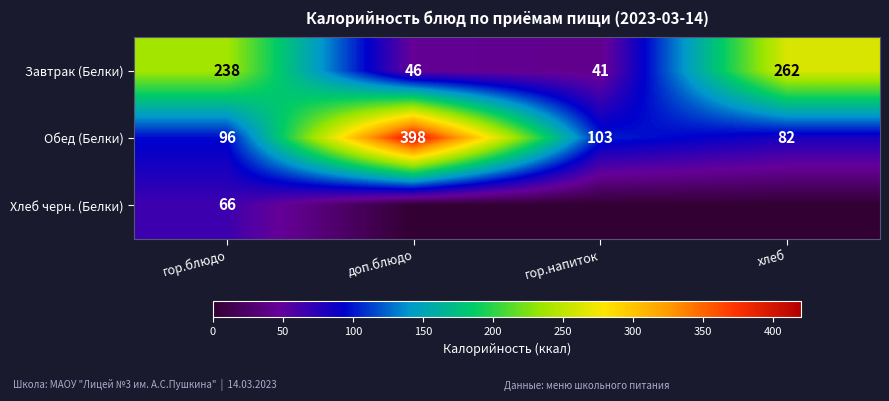

Between гор.напиток and доп.блюдо, which is larger?

доп.блюдо